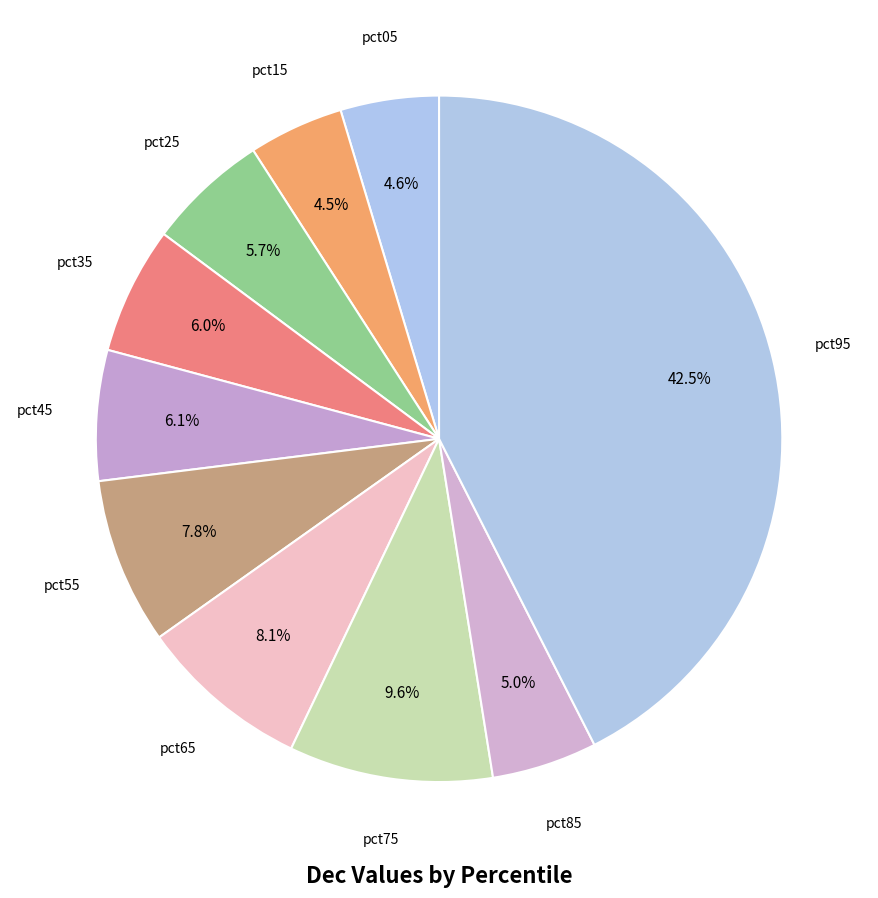

What is the largest slice in the pie chart?

pct95